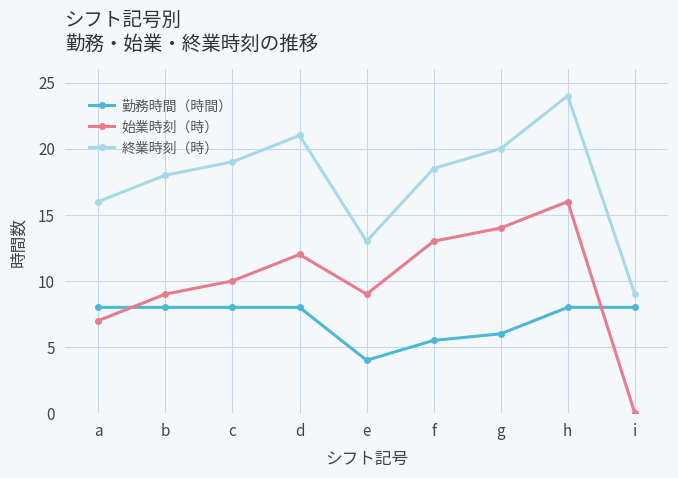

What is the difference between the highest and lowest values at i?

9.0